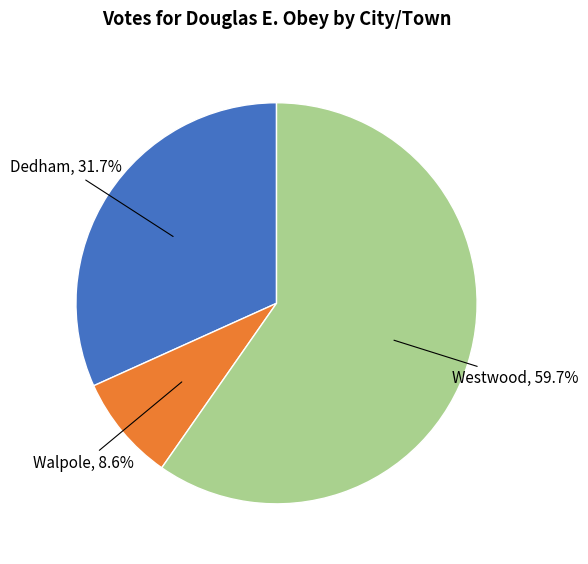

Is there a majority slice in this chart?

Yes